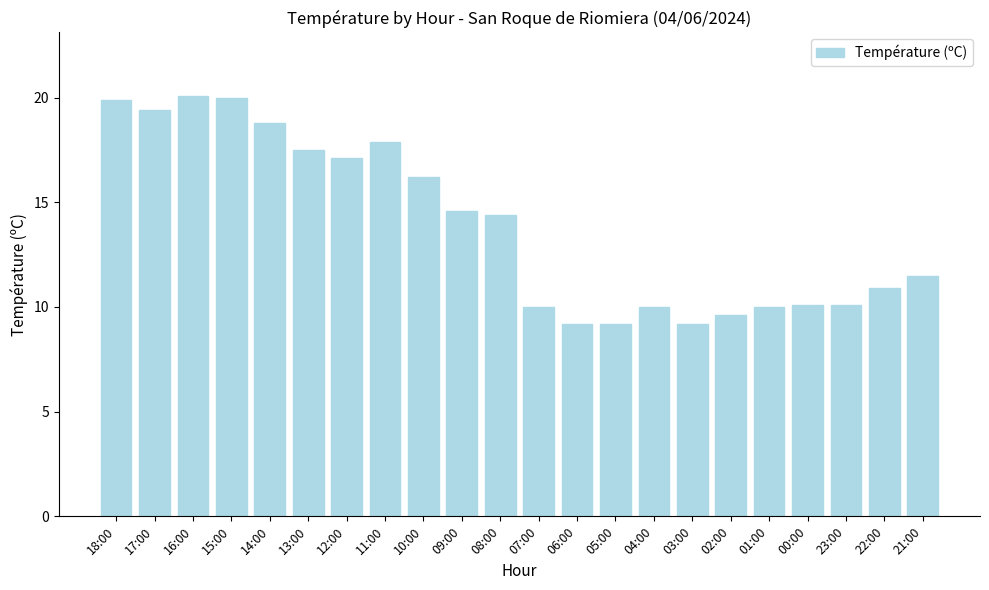

What is the average value?

13.9